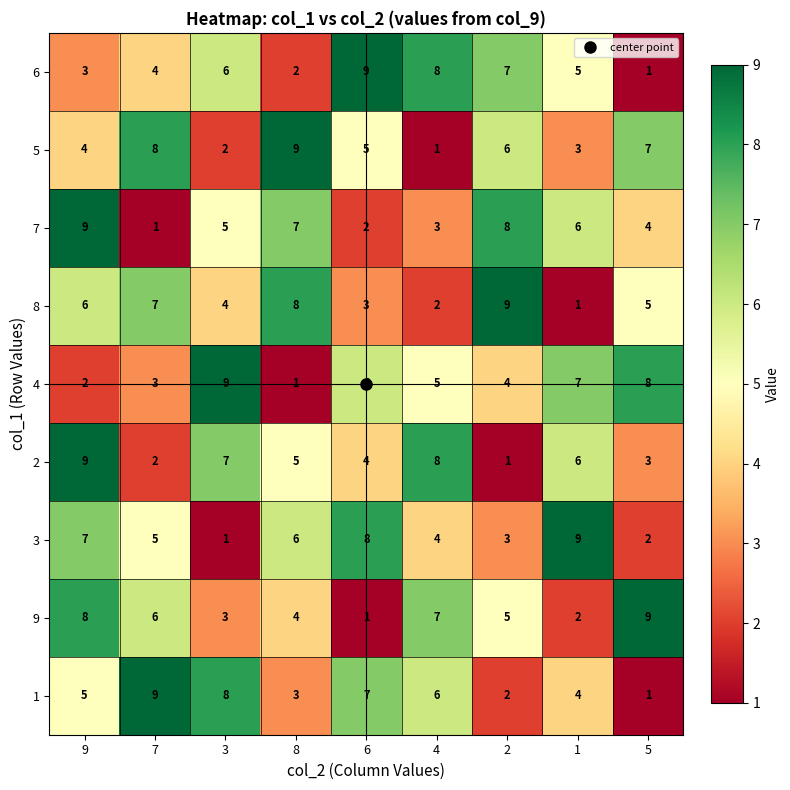

At which category is the sum across all series the highest?

9